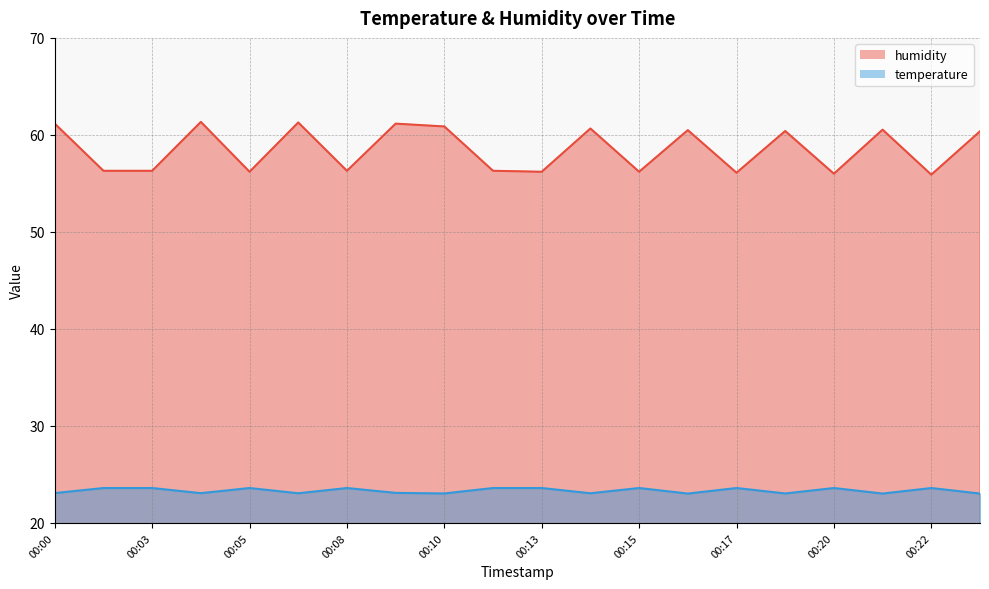

At how many categories does at least one series exceed 26?

20